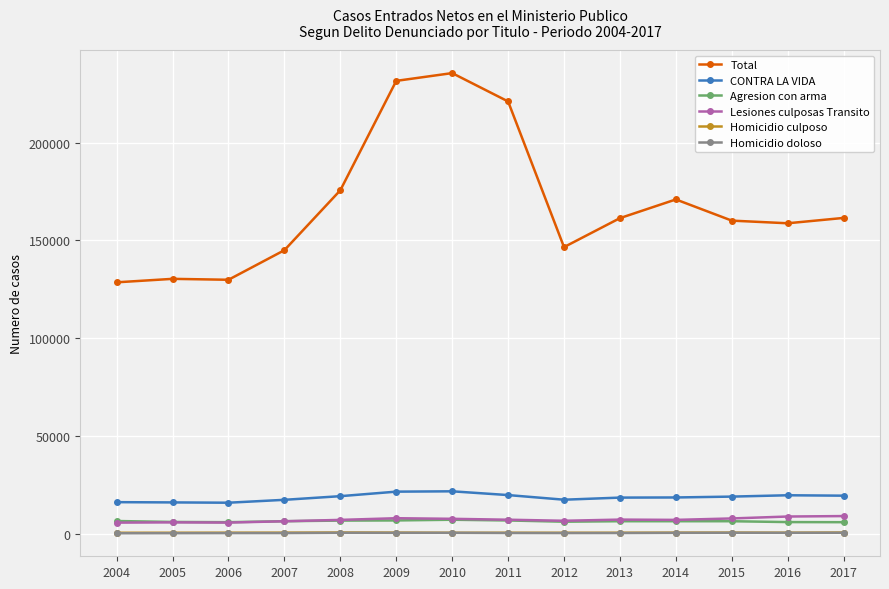

What is the value of the Homicidio culposo point at the 11th from the left?

574